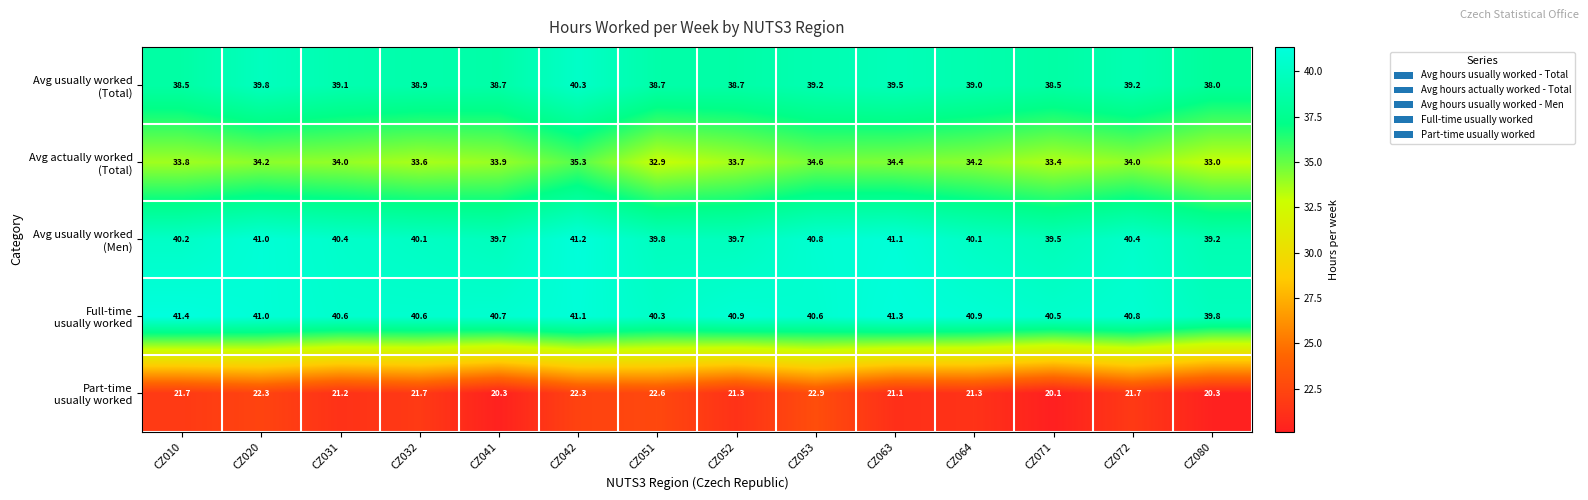

What is the difference between the highest and lowest values at CZ010?

19.7